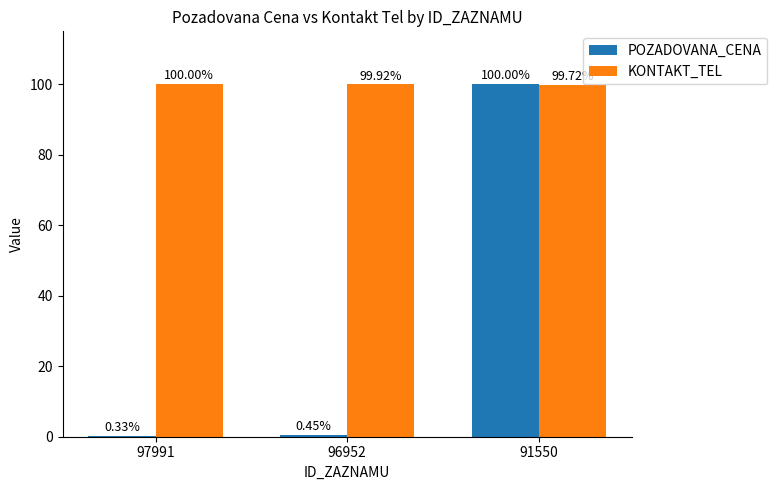

What is the sum of the POZADOVANA_CENA values at 97991 and 96952?

0.8